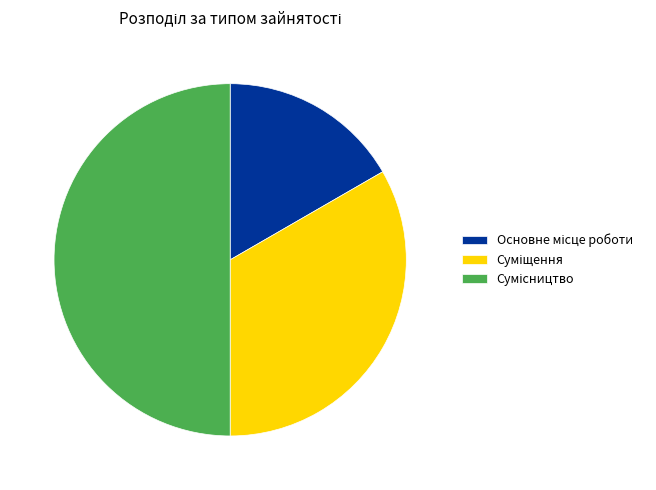

To the nearest percent, what is the average slice percentage?

33%